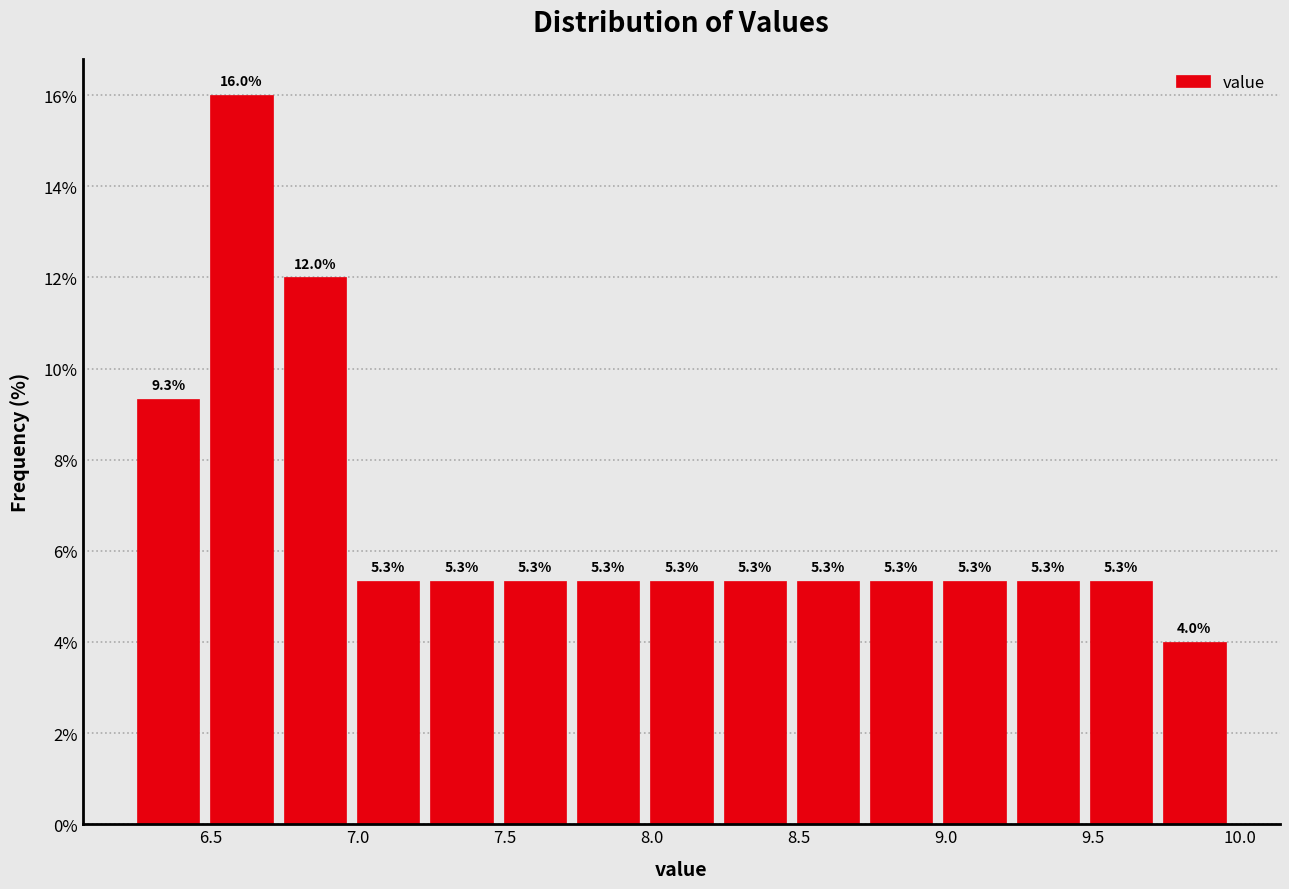

Over which range of the x-axis is the bar tallest?

6.50 to 6.75